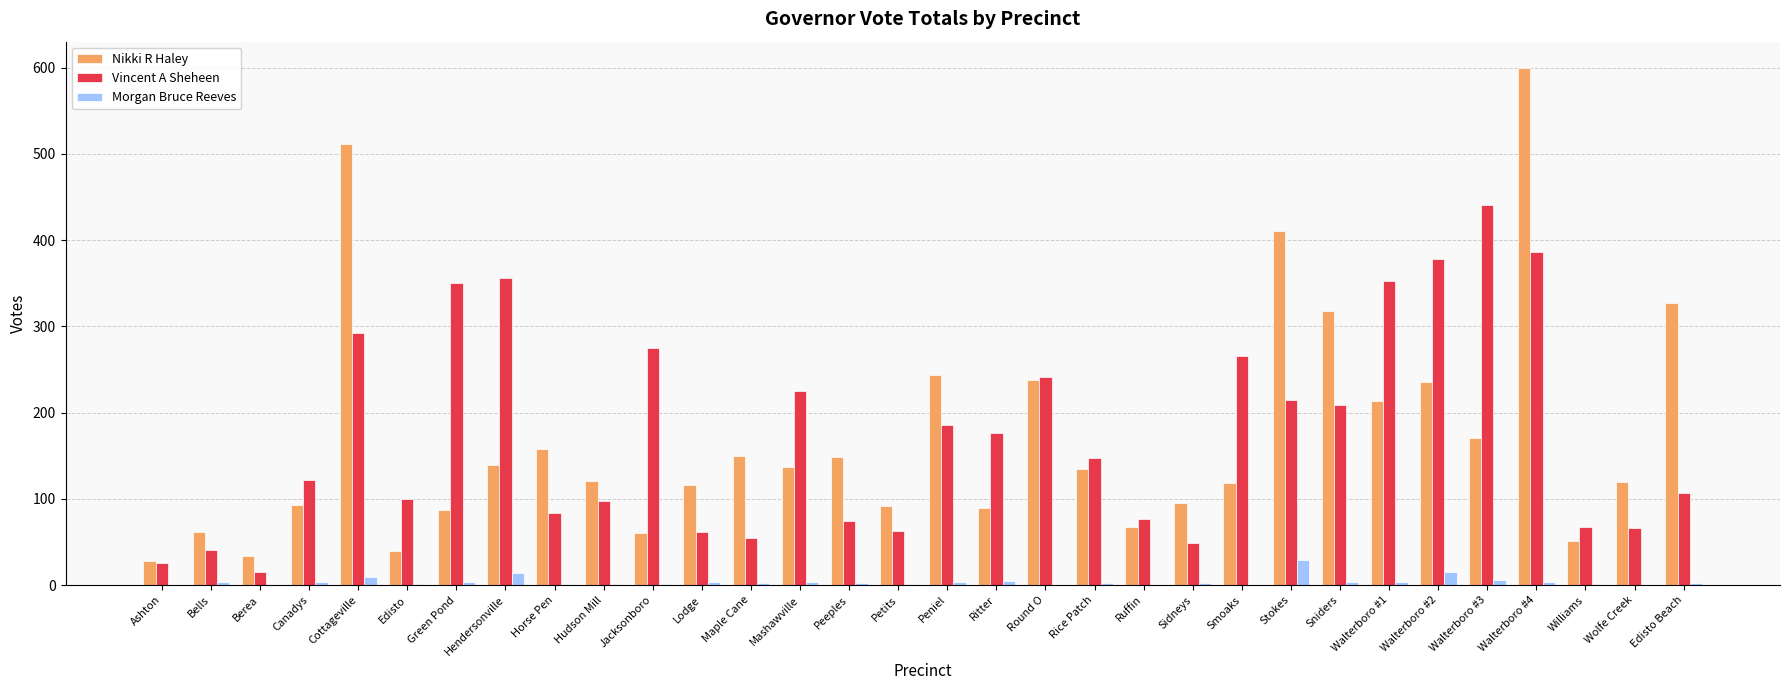

At which category is the sum across all series the highest?

Walterboro #4